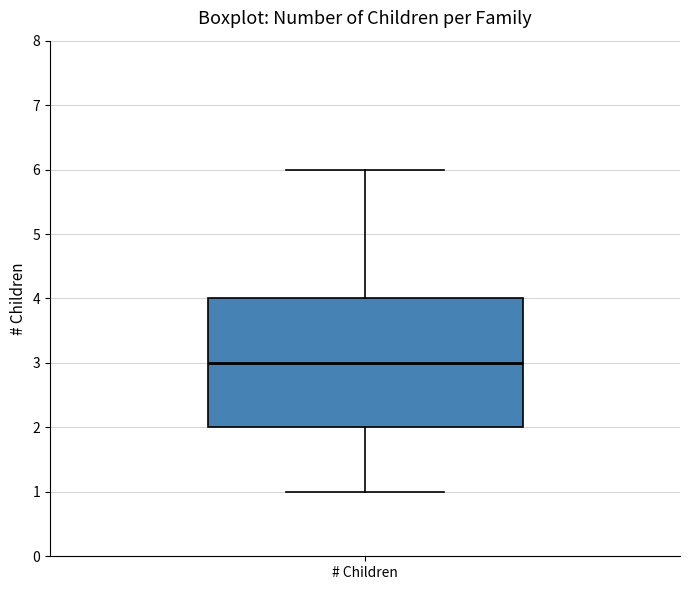

Read this box plot against the y-axis: the position of the median line, the range covered by the box, and the ends of both whiskers. The values are not printed on the chart, so give them approximately, as read against the axis.

median 3, box 2 to 4, whiskers 1 to 6